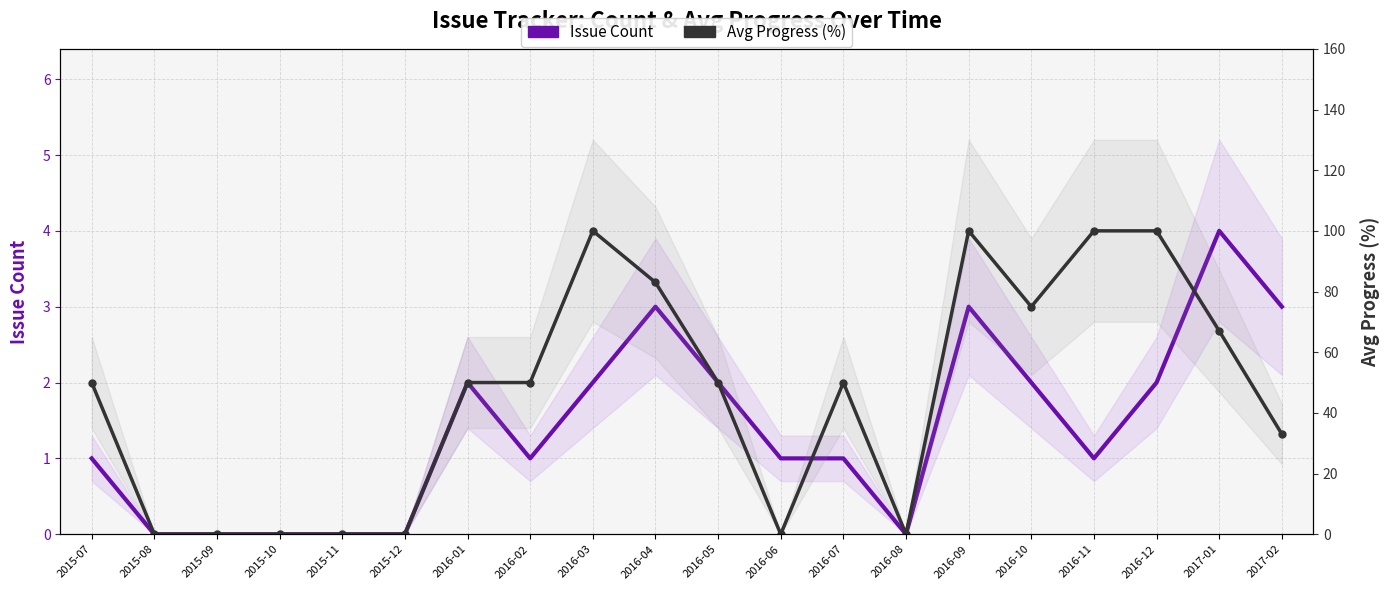

Is the value of Issue Count at 2015-09 greater than the value of Avg Progress (%) at 2015-08?

No